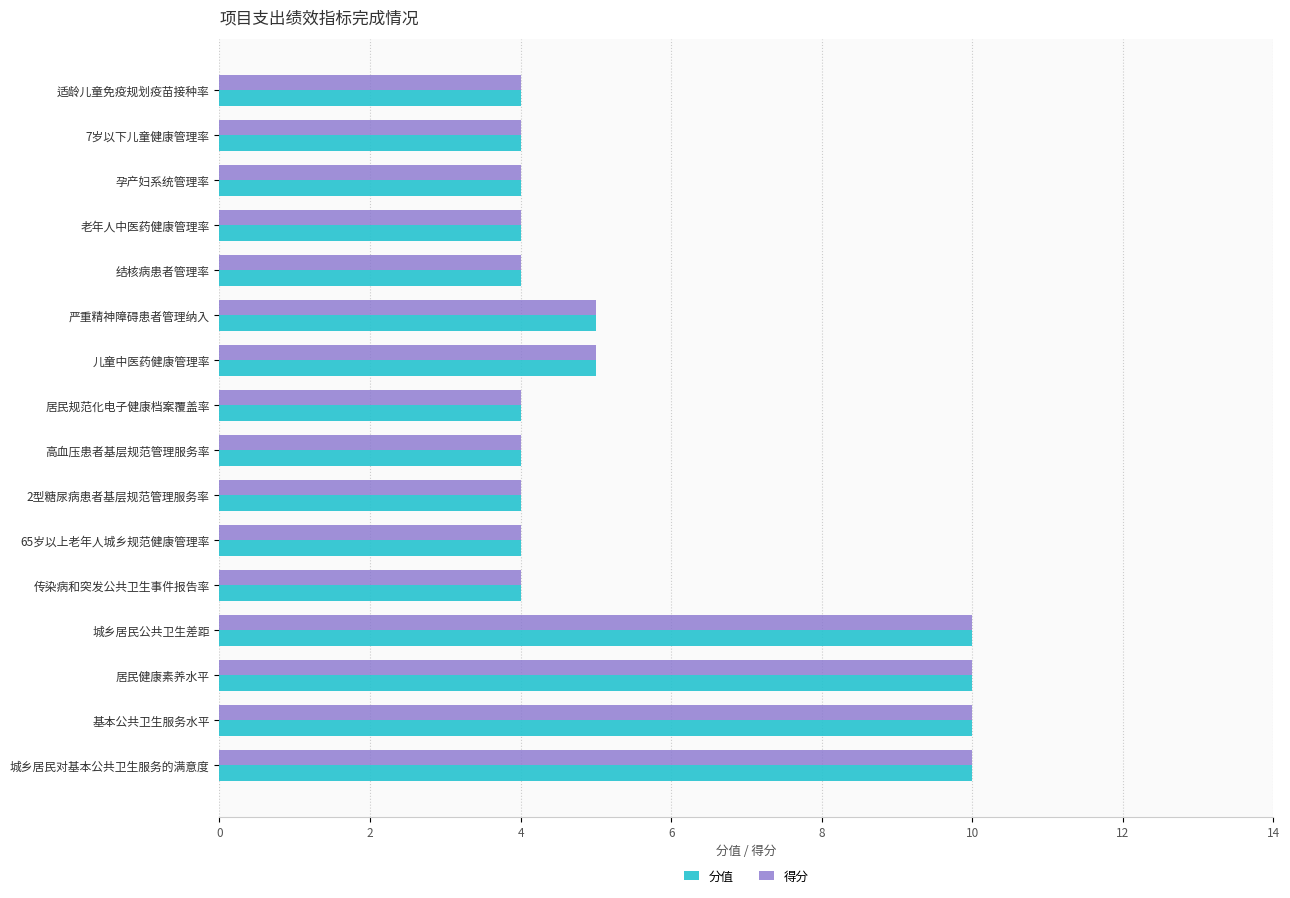

At how many categories does at least one series exceed 6?

4